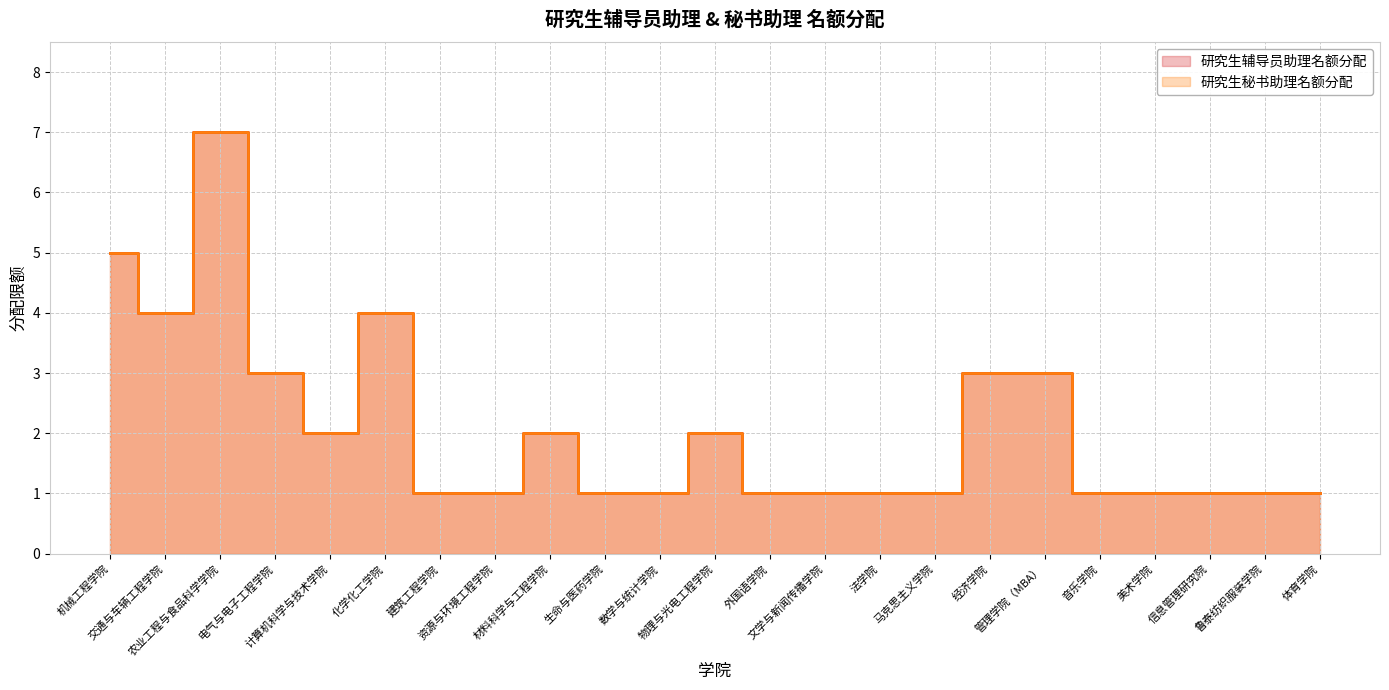

What is the difference between the second highest and minimum values in the 研究生辅导员助理名额分配 series?

4